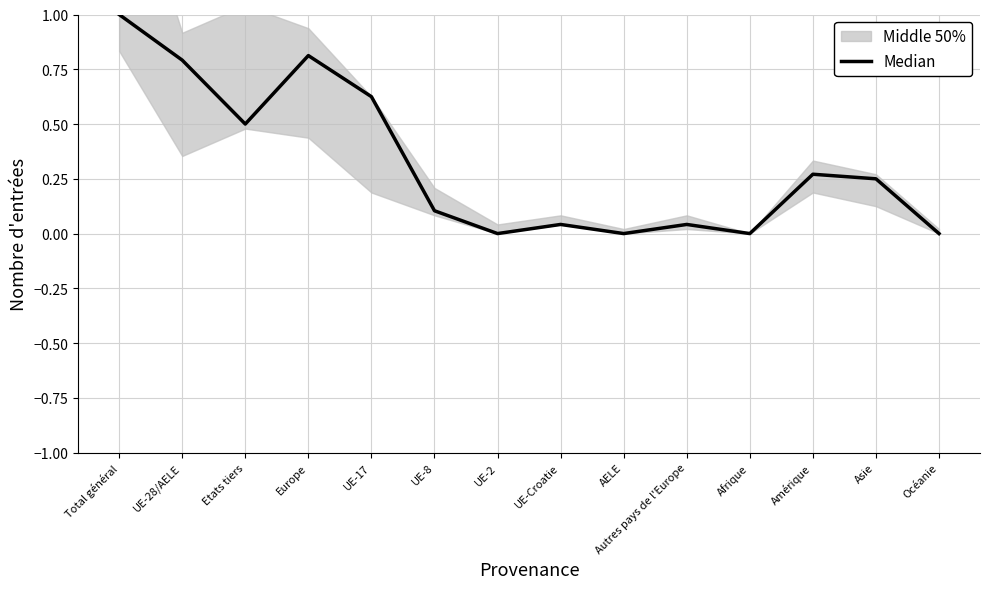

What is the change in value from Etats tiers to UE-8?

-0.4